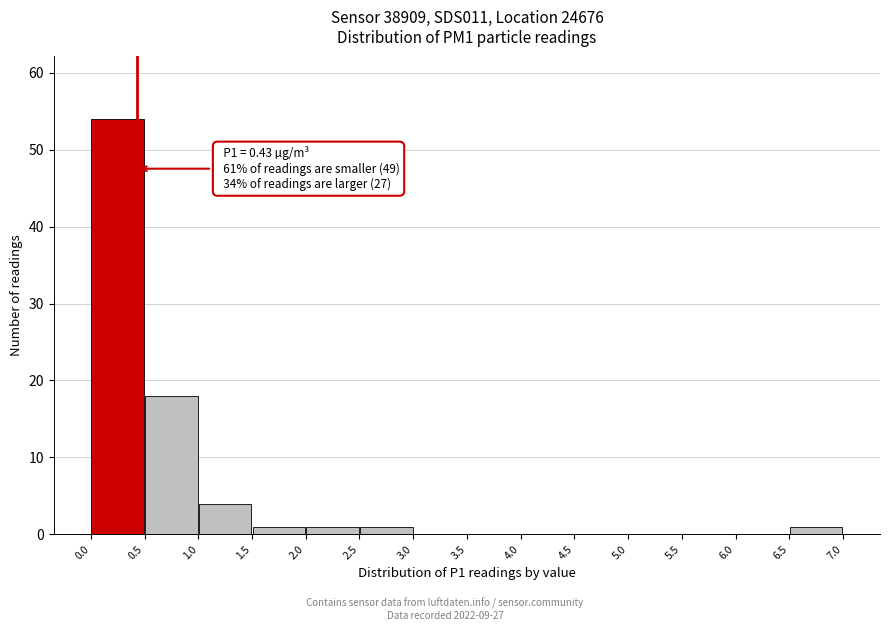

Over which range of the x-axis is the bar tallest?

0.0 to 0.5